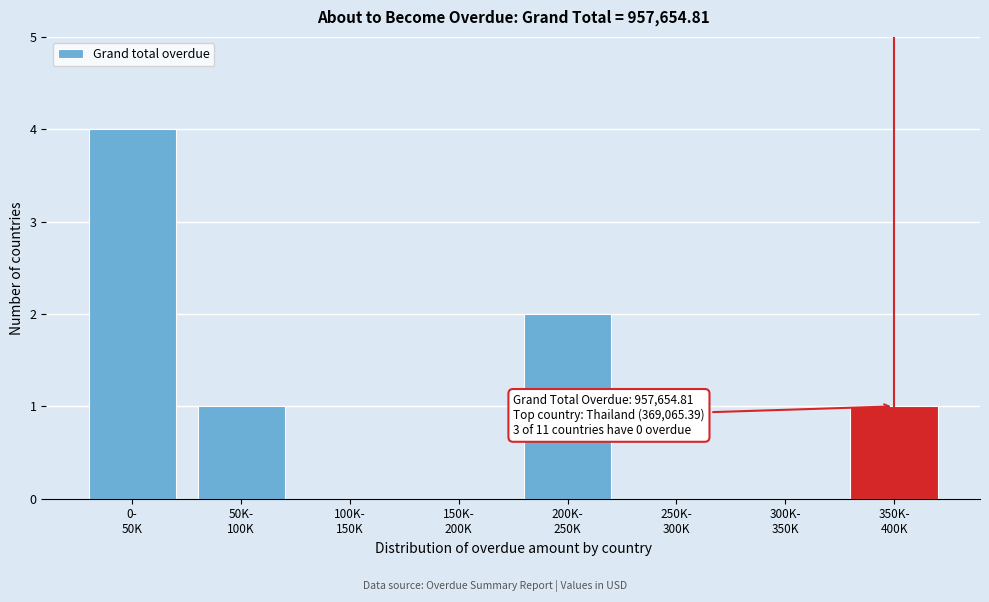

What is the sum of all values?

8